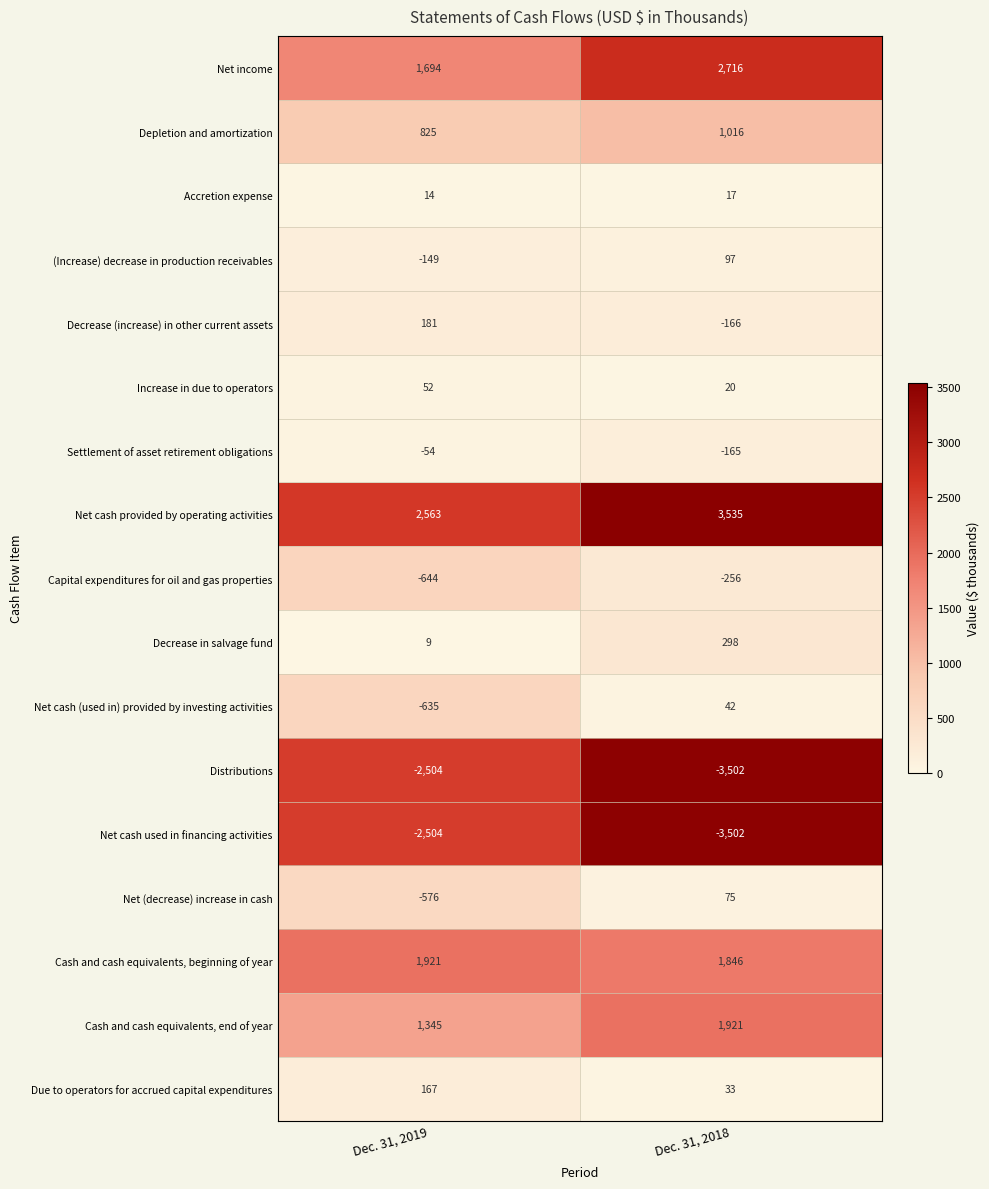

Which series has the largest total across all categories?

Net cash provided by operating activities